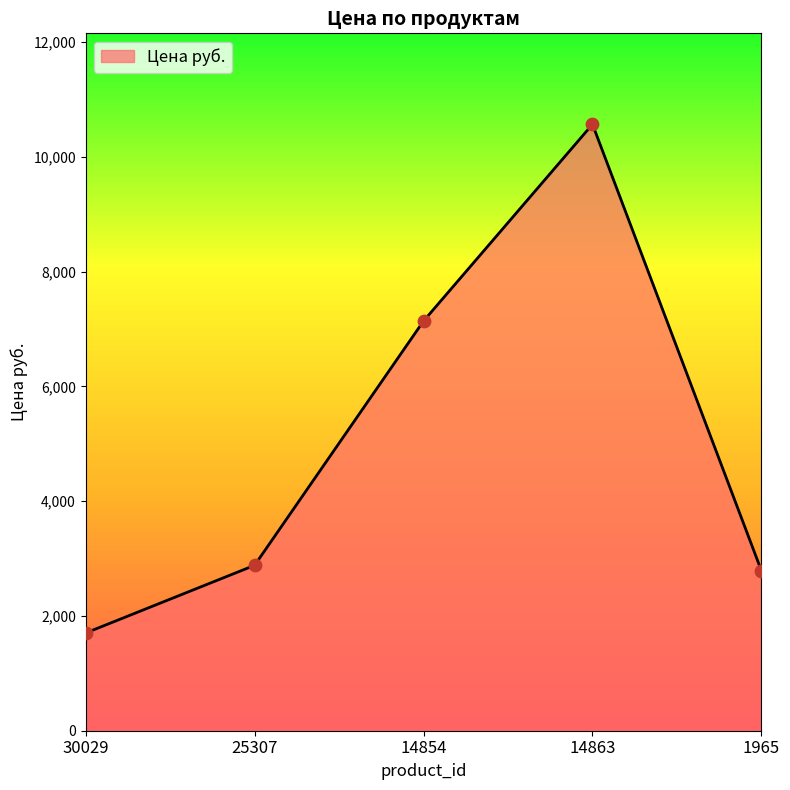

Between 30029 and 1965, which is larger?

1965